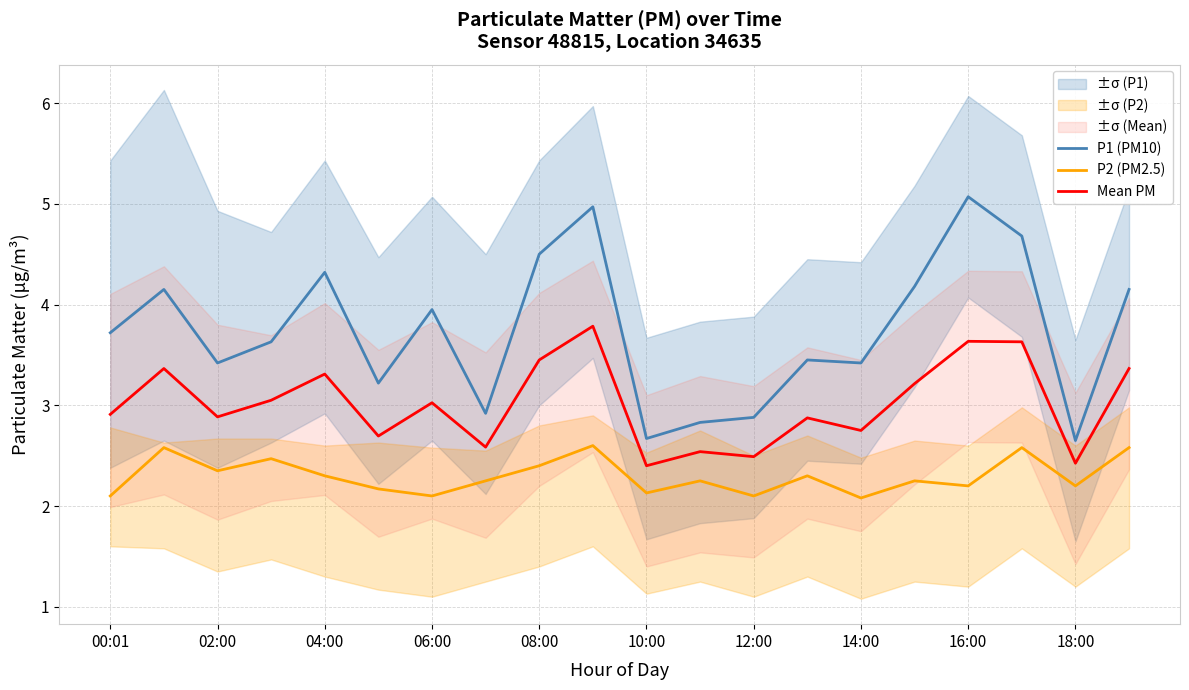

True or false: P1 (PM10) and Mean PM cross at least once.

False